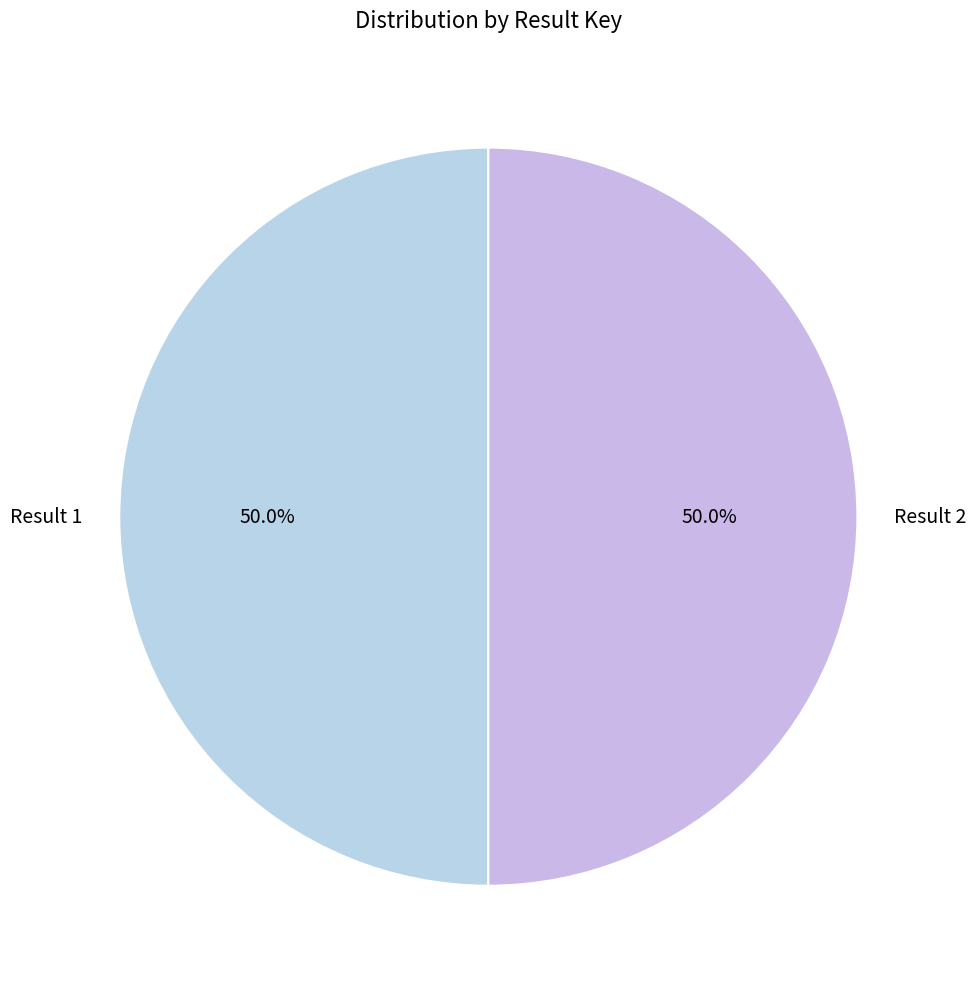

What is the ratio of the value at Result 1 to the value at Result 2?

1.0